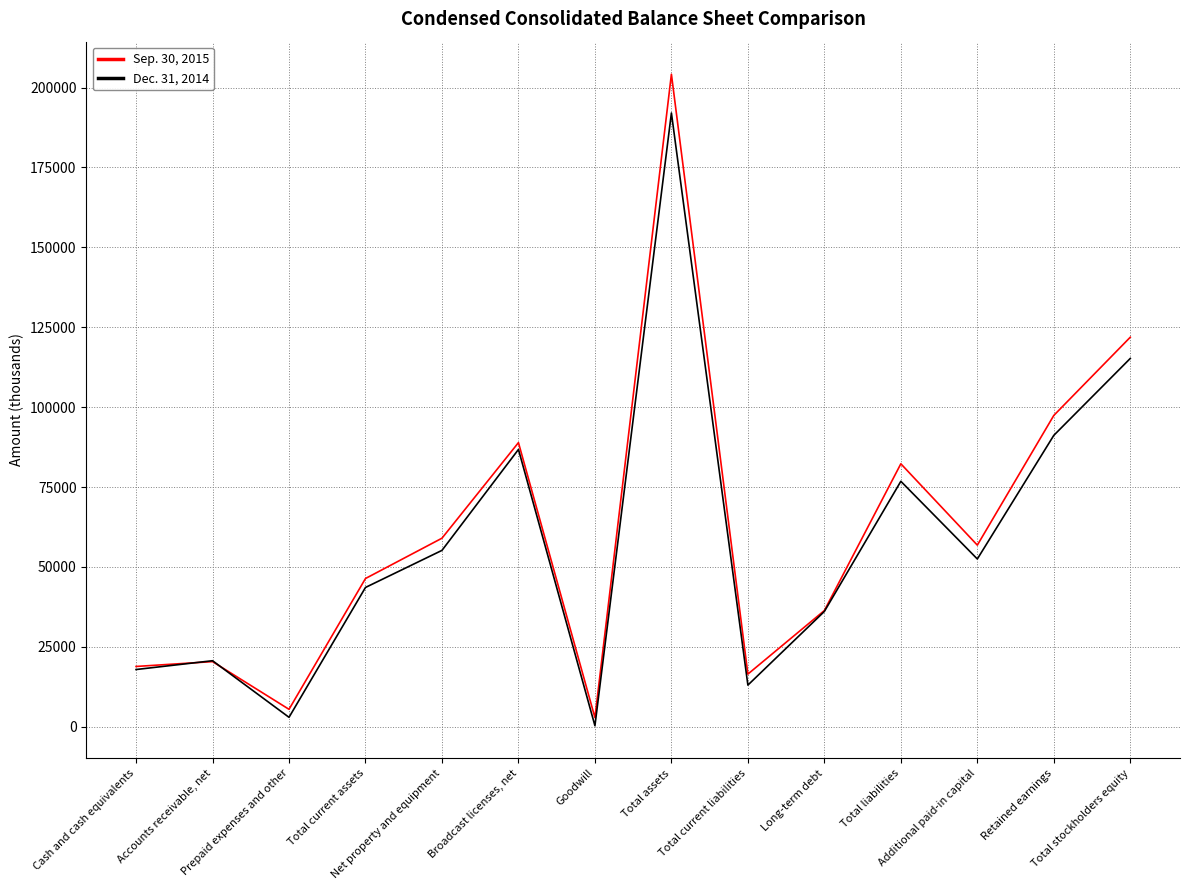

Rank the series by their average value, from lowest to highest.

Dec. 31, 2014, Sep. 30, 2015